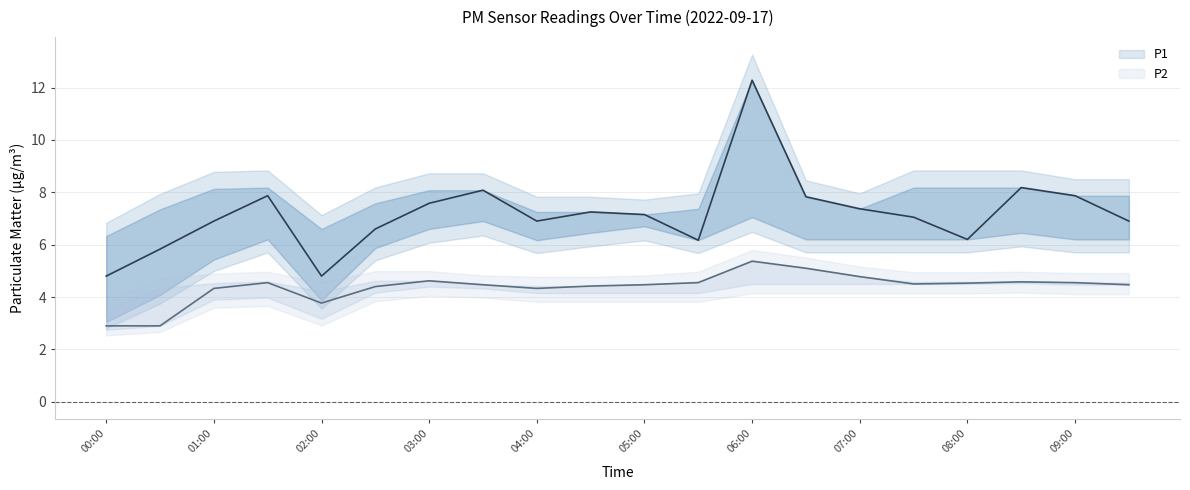

How many lines are shown in the chart?

2